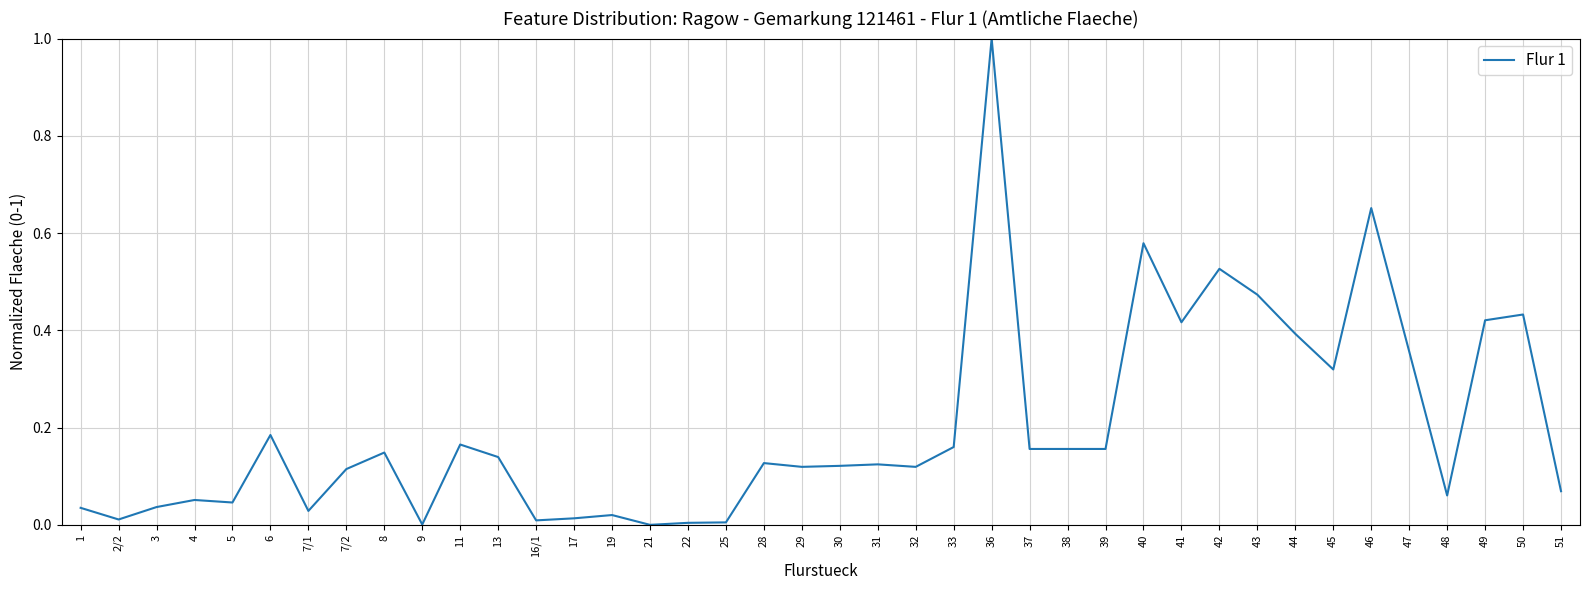

The chart shows a value of 0.1 at 41. True or false?

False